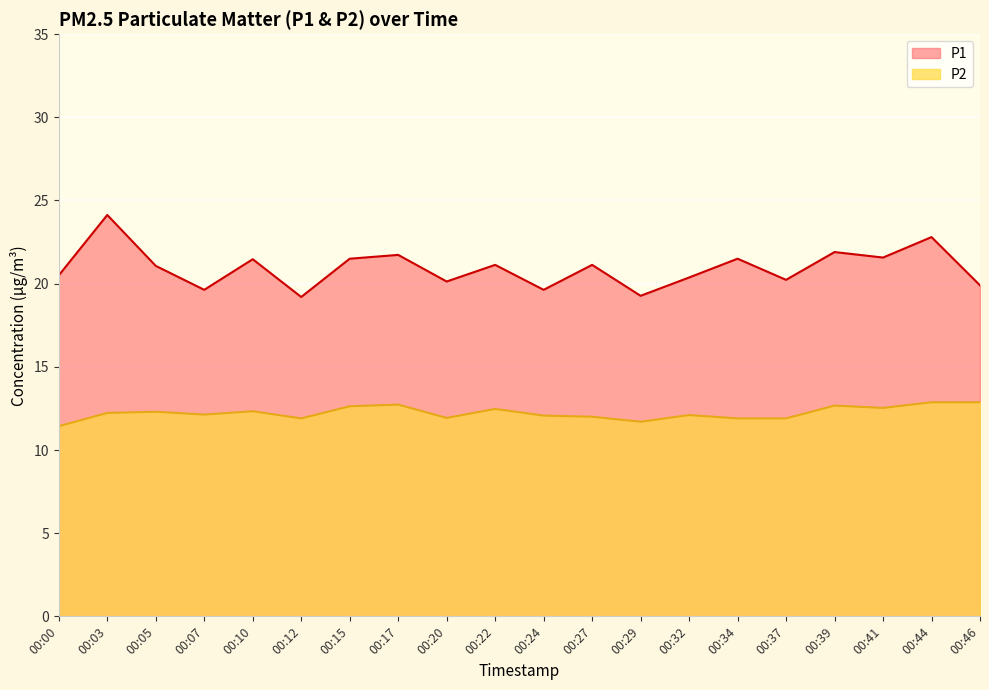

In P2, how many points are higher than both neighbors (excluding endpoints)?

6